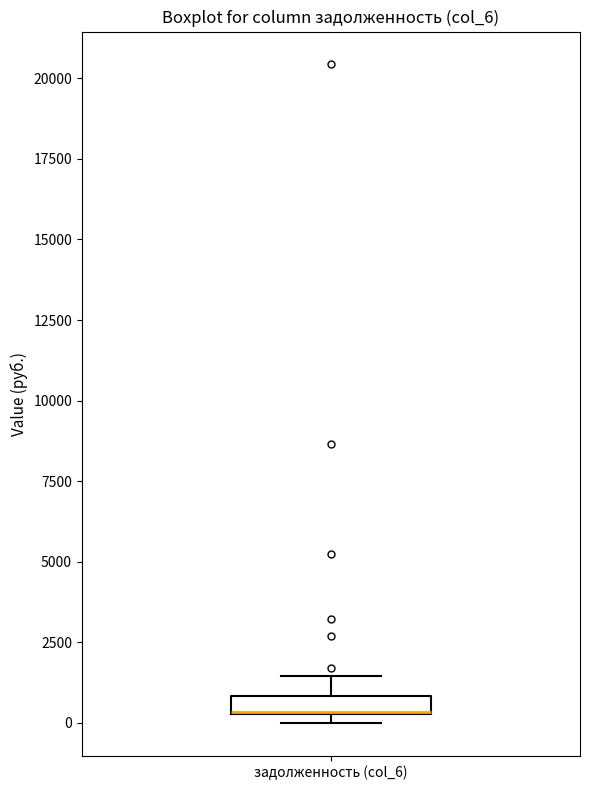

Where is the lower edge of the box for задолженность (col_6) on the y-axis? The values are not printed on the chart, so give them approximately, as read against the axis.

500